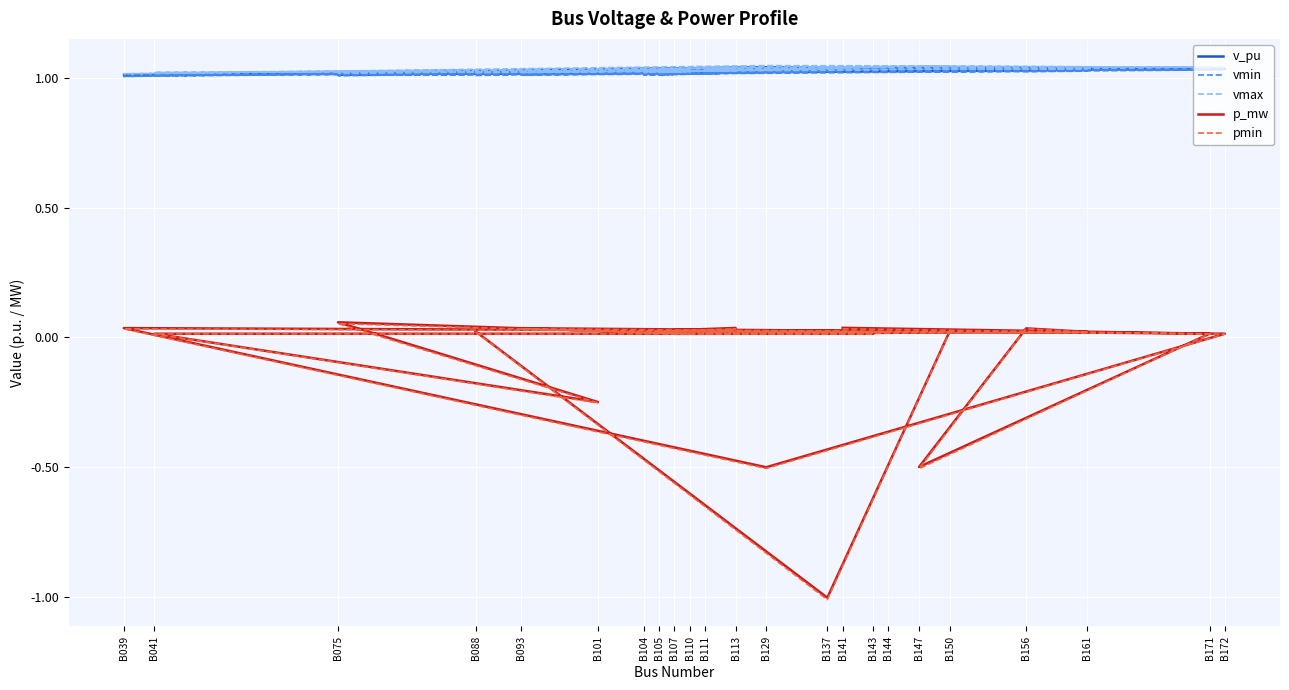

At which category is the sum across all series the highest?

B141